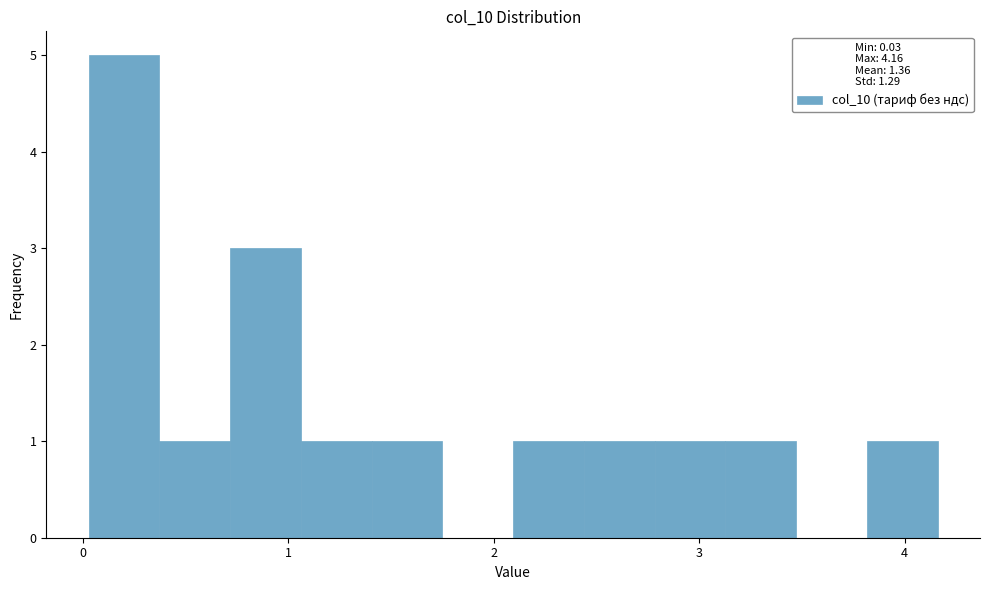

Read against the x-axis, roughly where is the centre of the tallest bar?

0.2